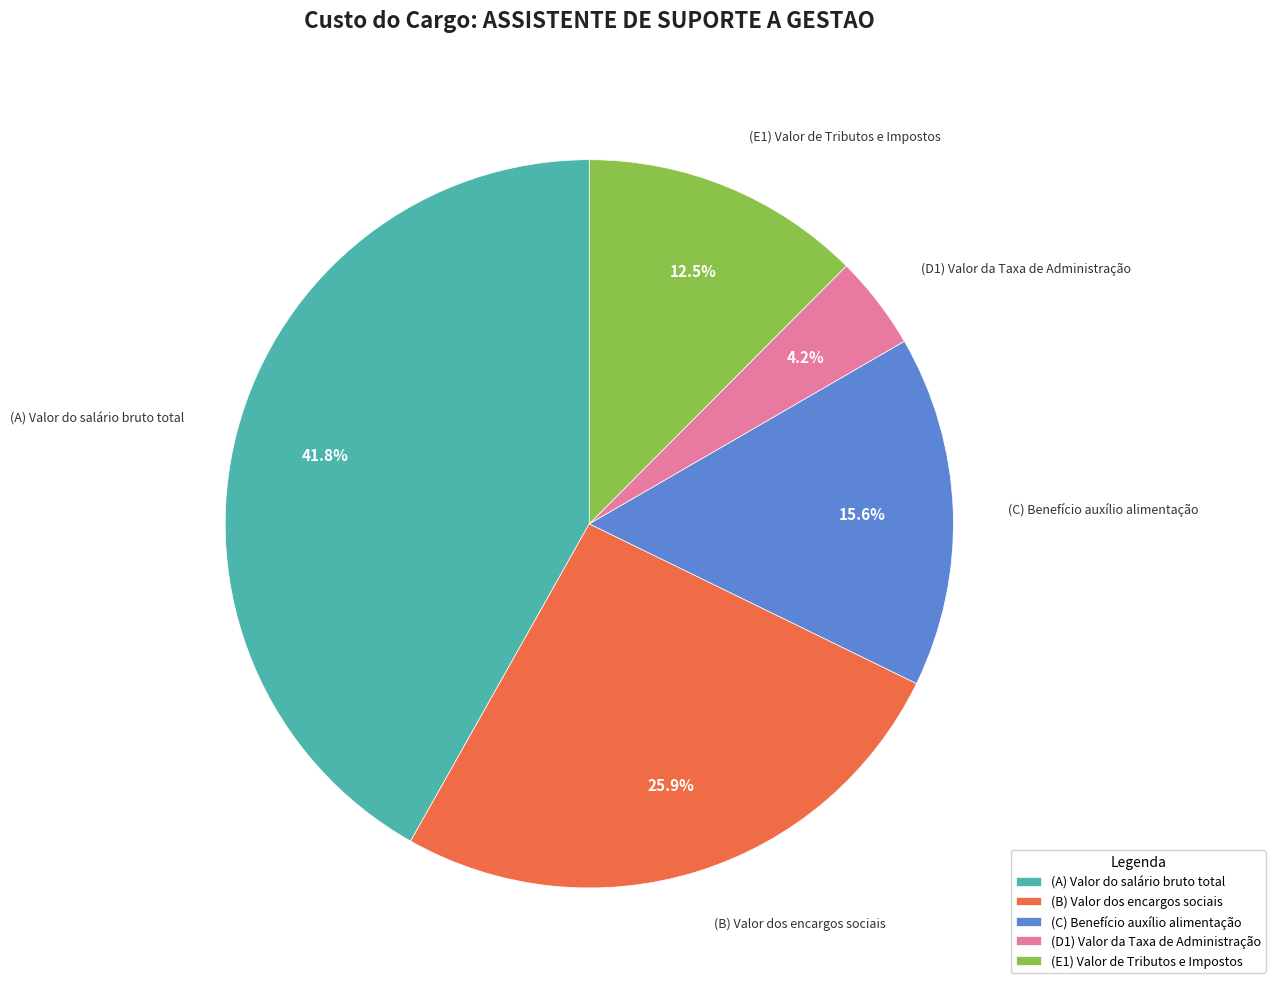

What is the largest slice in the pie chart?

(A) Valor do salário bruto total